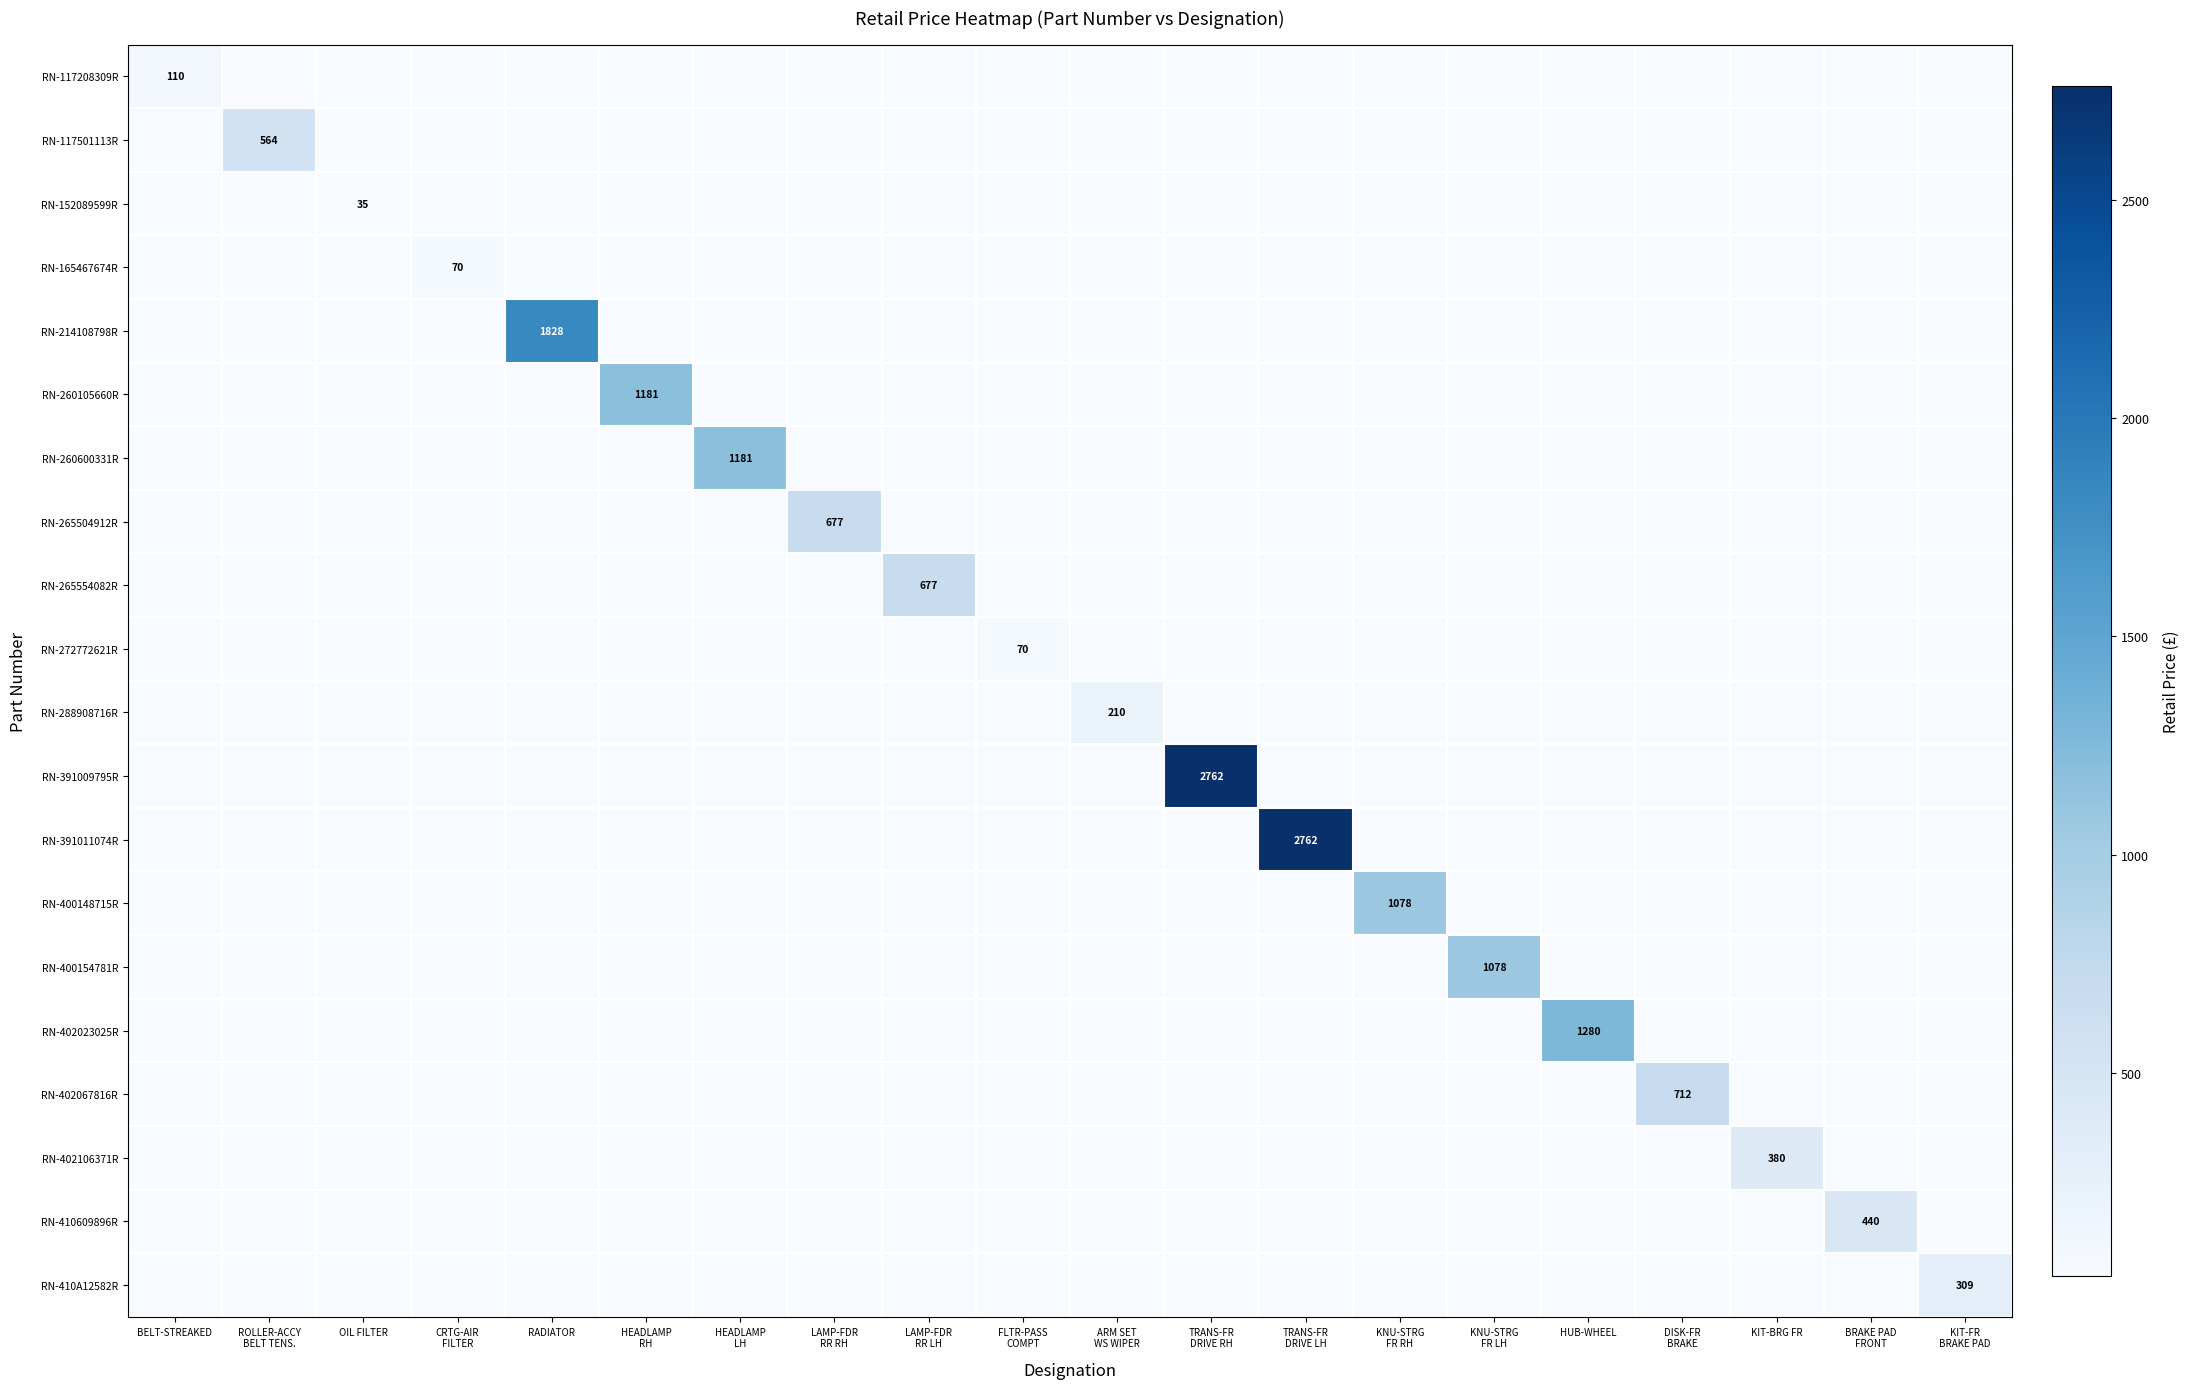

What is the sum of all RN-117501113R values?

564